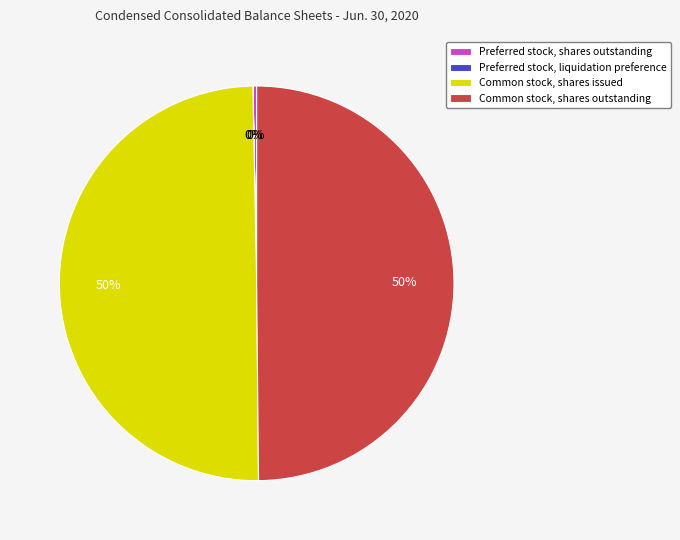

Is Preferred stock, shares outstanding the majority of the pie?

No